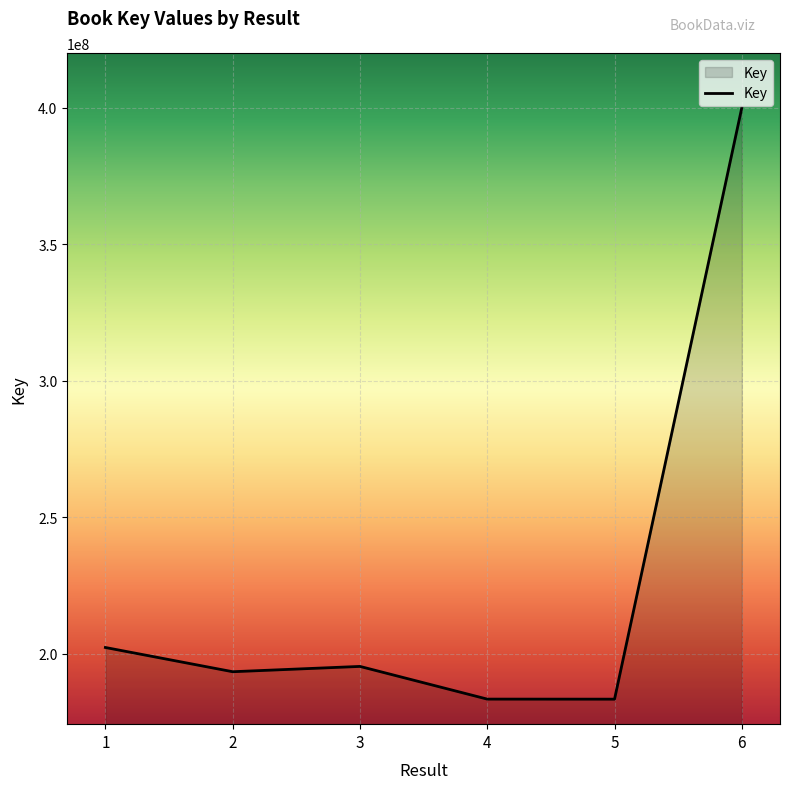

How many lines are shown in the chart?

1